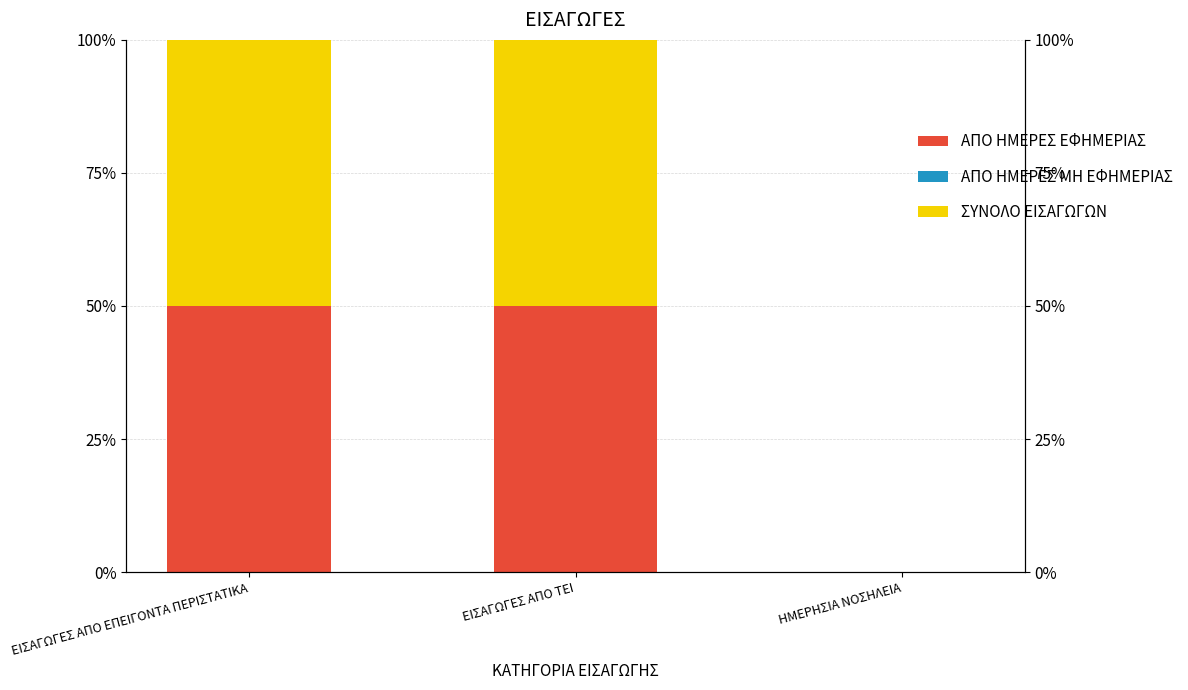

The value of ΑΠΟ ΗΜΕΡΕΣ ΜΗ ΕΦΗΜΕΡΙΑΣ at ΗΜΕΡΗΣΙΑ ΝΟΣΗΛΕΙΑ is 0. True or false?

True